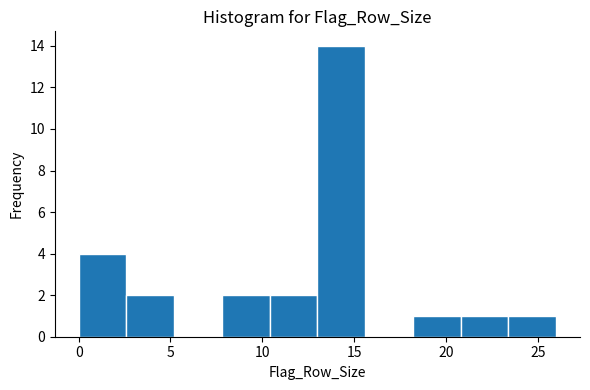

Reading left to right, transcribe this chart: for each bar, give the range it covers on the x-axis and its height. Neither the bar edges nor the heights are printed on the chart, so give them approximately, as read against the axes.

0.0 to 2.6: 4
2.6 to 5.2: 2
5.2 to 7.8: 0
7.8 to 10.4: 2
10.4 to 13.0: 2
13.0 to 15.6: 14
15.6 to 18.2: 0
18.2 to 20.8: 1
20.8 to 23.4: 1
23.4 to 26.0: 1